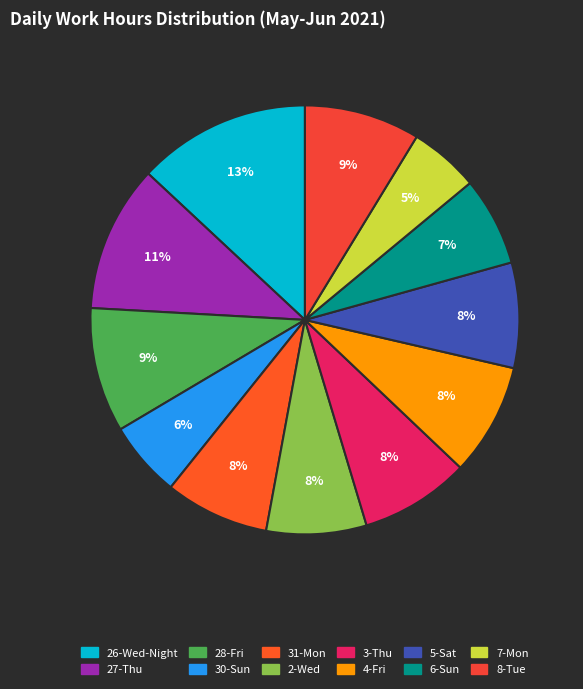

To the nearest percent, what is the average slice percentage?

8%